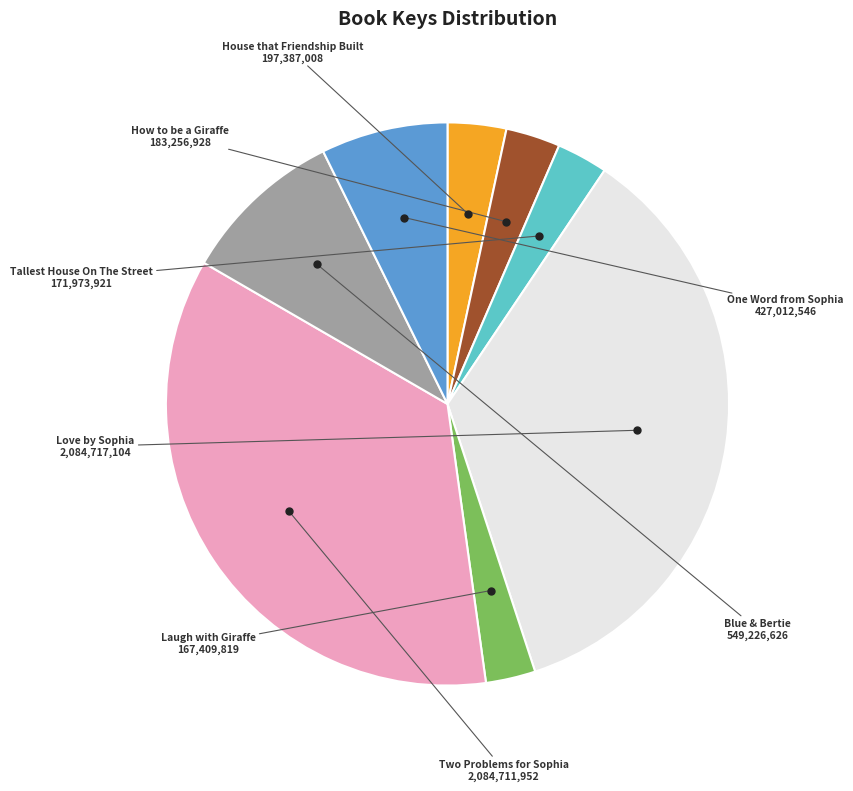

Is there a majority slice in this chart?

No